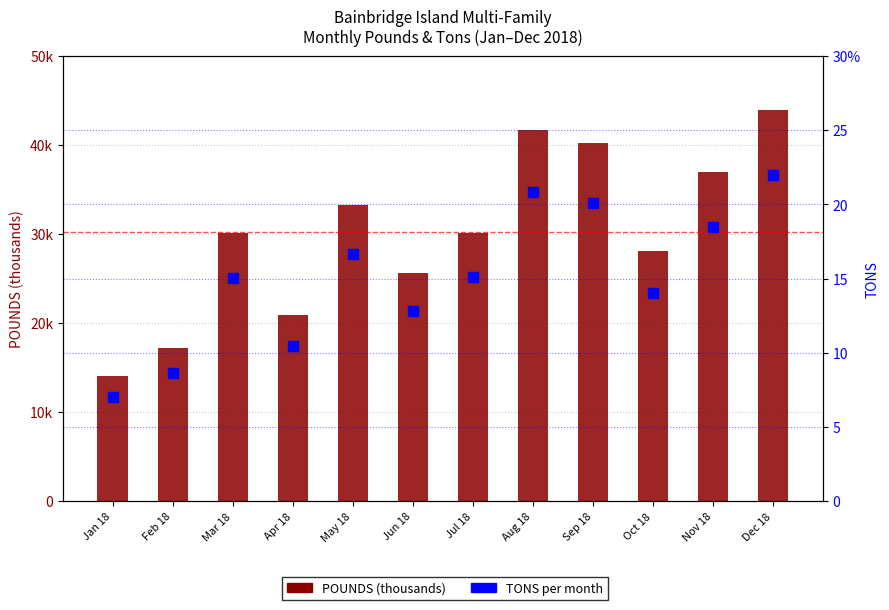

At which category is the sum across all series the highest?

Dec 18